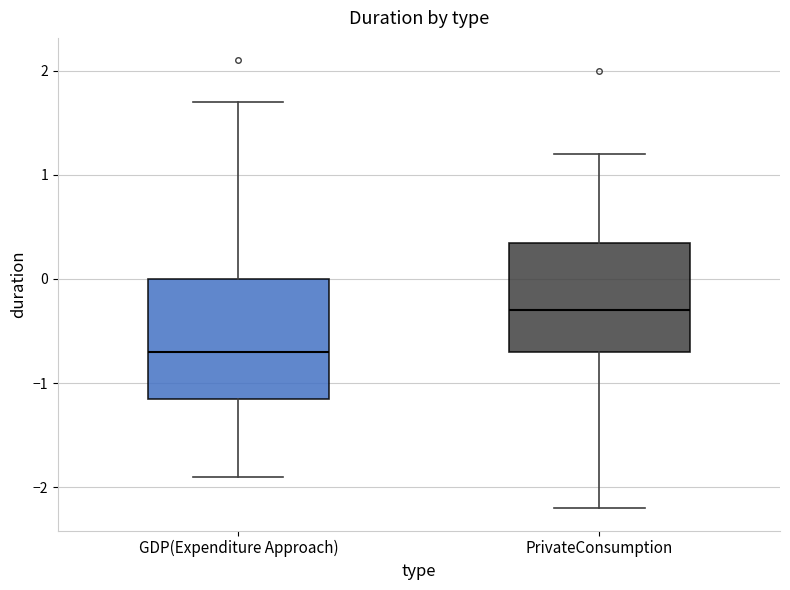

Which box's median line is the highest?

PrivateConsumption